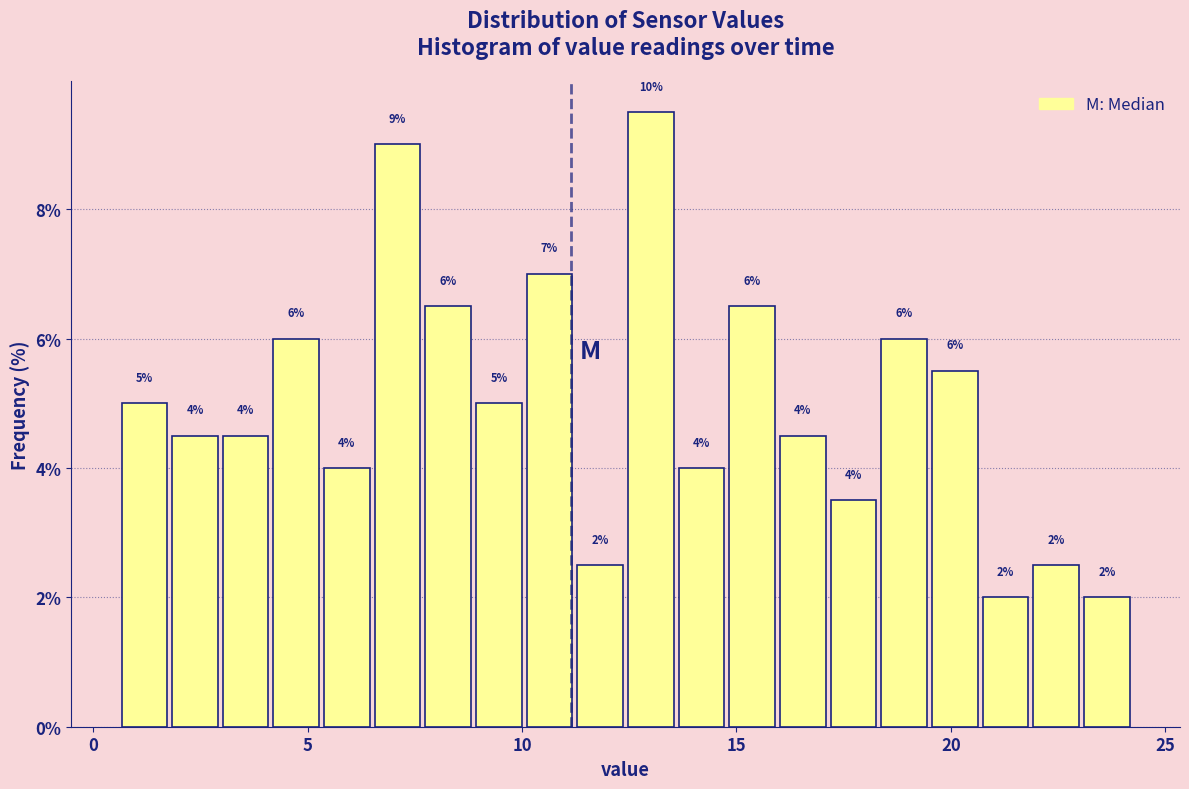

Read against the x-axis, roughly where is the centre of the tallest bar?

13.0